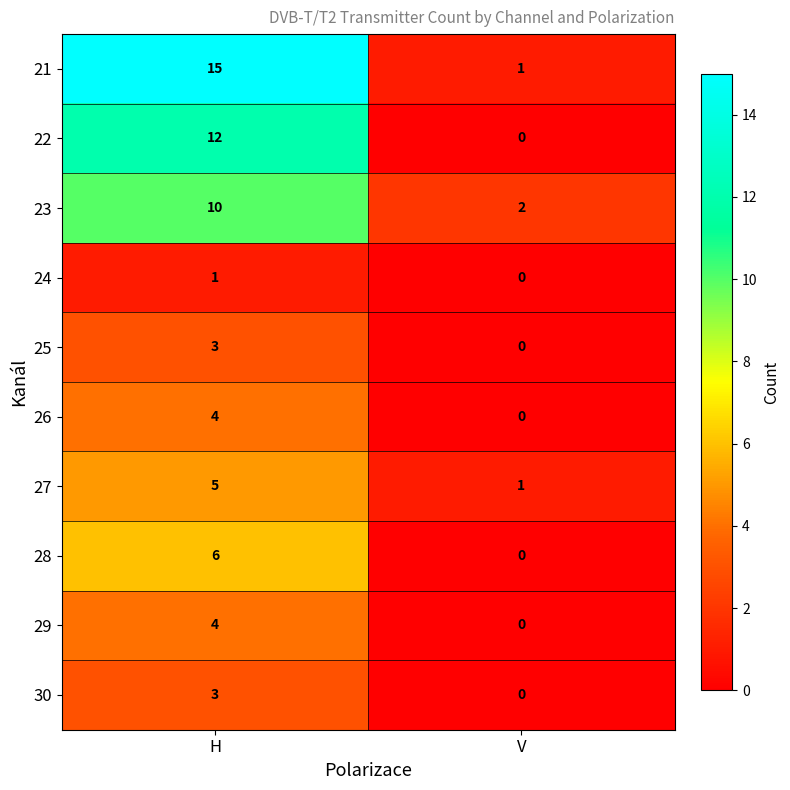

What is the spread (max minus min) of values at V?

2